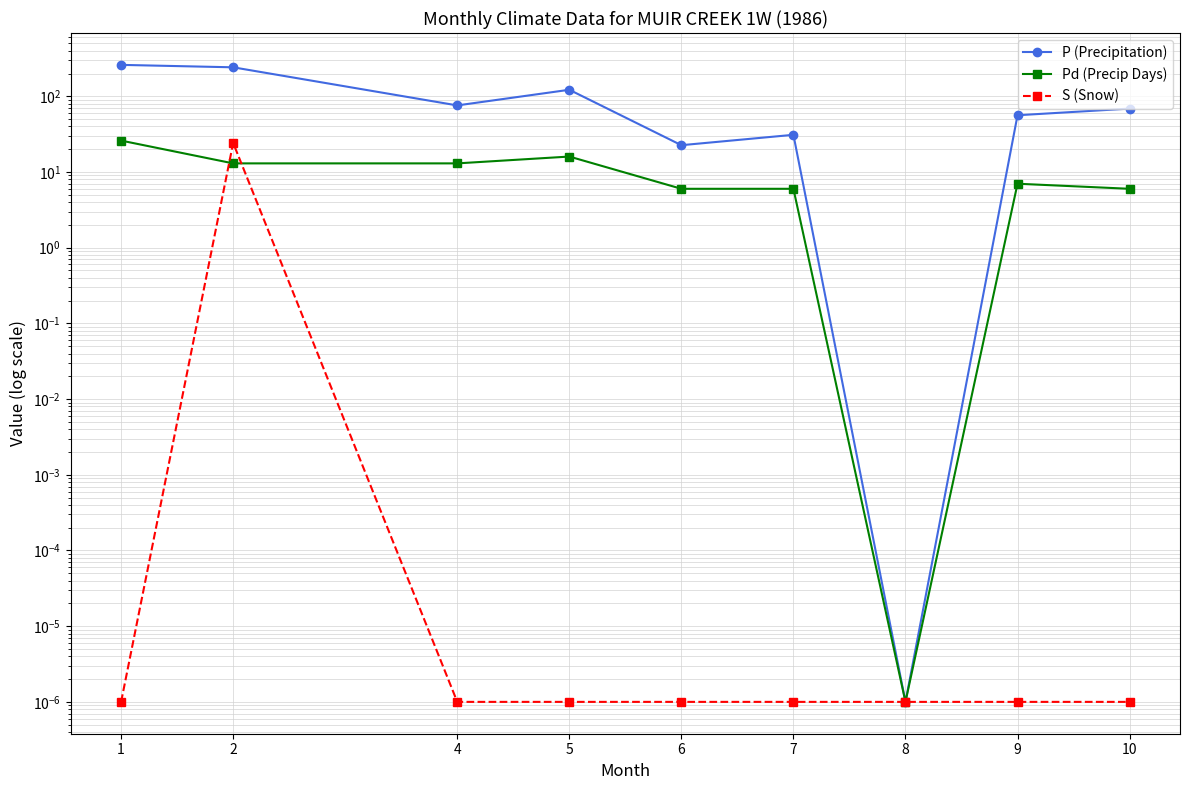

What are all the series names shown in the legend?

P (Precipitation), Pd (Precip Days), S (Snow)